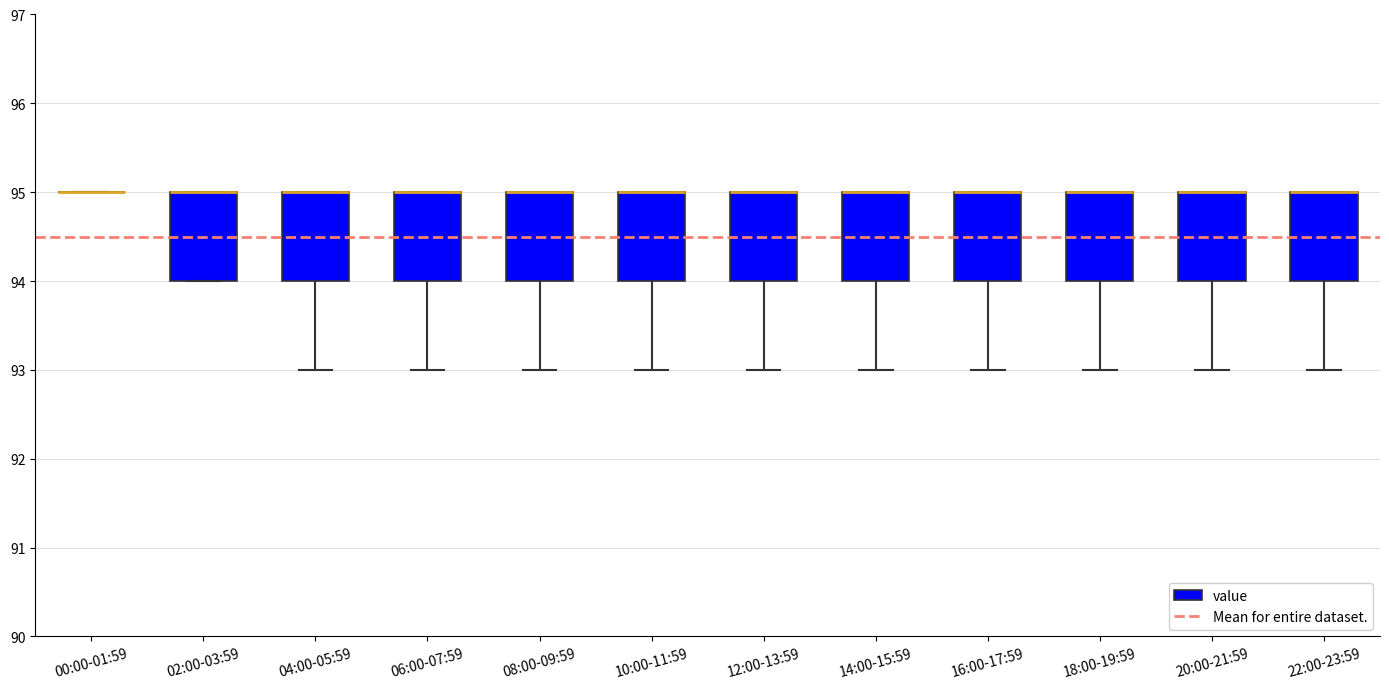

Reading left to right, read every box against the y-axis: the position of its median line, the range the box covers, and the ends of its whiskers. The values are not printed on the chart, so give them approximately, as read against the axis.

00:00-01:59: box collapsed to a line at 95, whiskers 95 to 95
02:00-03:59: median 95 (drawn on the box's upper edge), box 94 to 95, whiskers 94 to 95
04:00-05:59: median 95 (drawn on the box's upper edge), box 94 to 95, whiskers 93 to 95
06:00-07:59: median 95 (drawn on the box's upper edge), box 94 to 95, whiskers 93 to 95
08:00-09:59: median 95 (drawn on the box's upper edge), box 94 to 95, whiskers 93 to 95
10:00-11:59: median 95 (drawn on the box's upper edge), box 94 to 95, whiskers 93 to 95
12:00-13:59: median 95 (drawn on the box's upper edge), box 94 to 95, whiskers 93 to 95
14:00-15:59: median 95 (drawn on the box's upper edge), box 94 to 95, whiskers 93 to 95
16:00-17:59: median 95 (drawn on the box's upper edge), box 94 to 95, whiskers 93 to 95
18:00-19:59: median 95 (drawn on the box's upper edge), box 94 to 95, whiskers 93 to 95
20:00-21:59: median 95 (drawn on the box's upper edge), box 94 to 95, whiskers 93 to 95
22:00-23:59: median 95 (drawn on the box's upper edge), box 94 to 95, whiskers 93 to 95